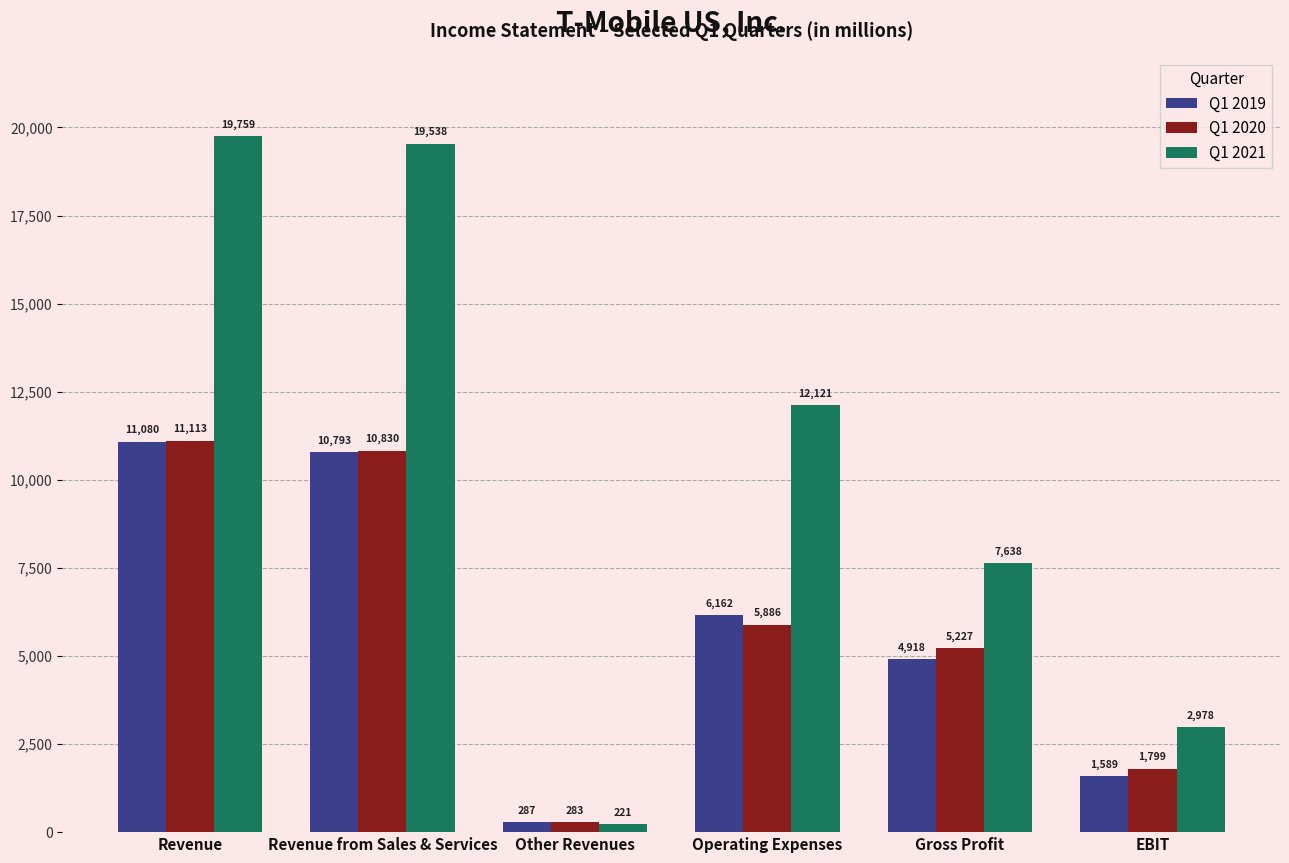

What is the sum of the Q1 2020 values at Operating Expenses and Revenue?

16999